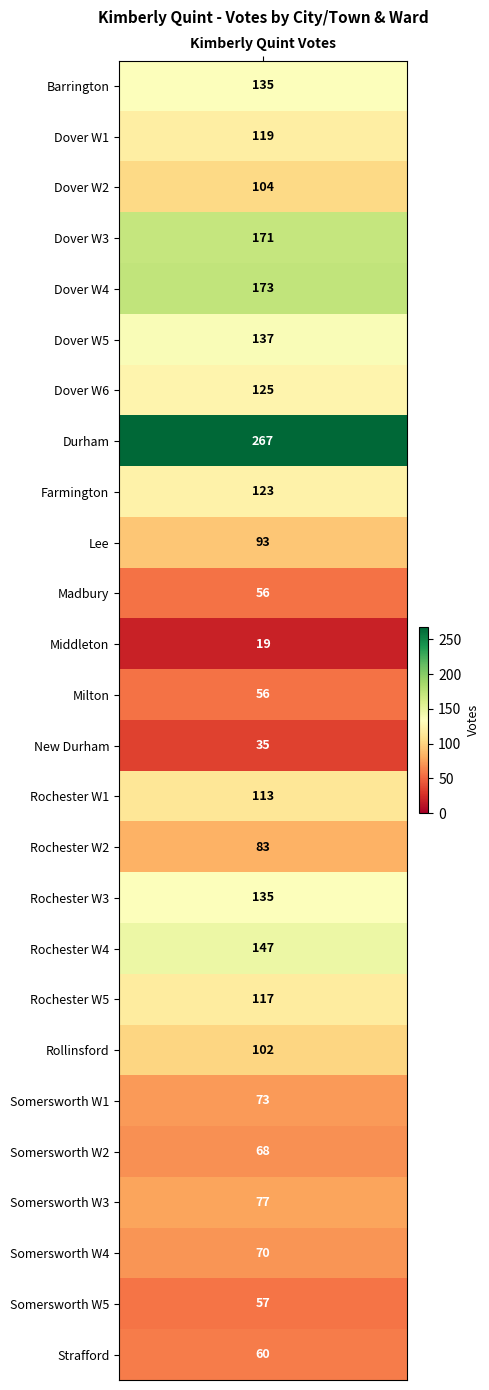

Count the number of values greater than 104.

12